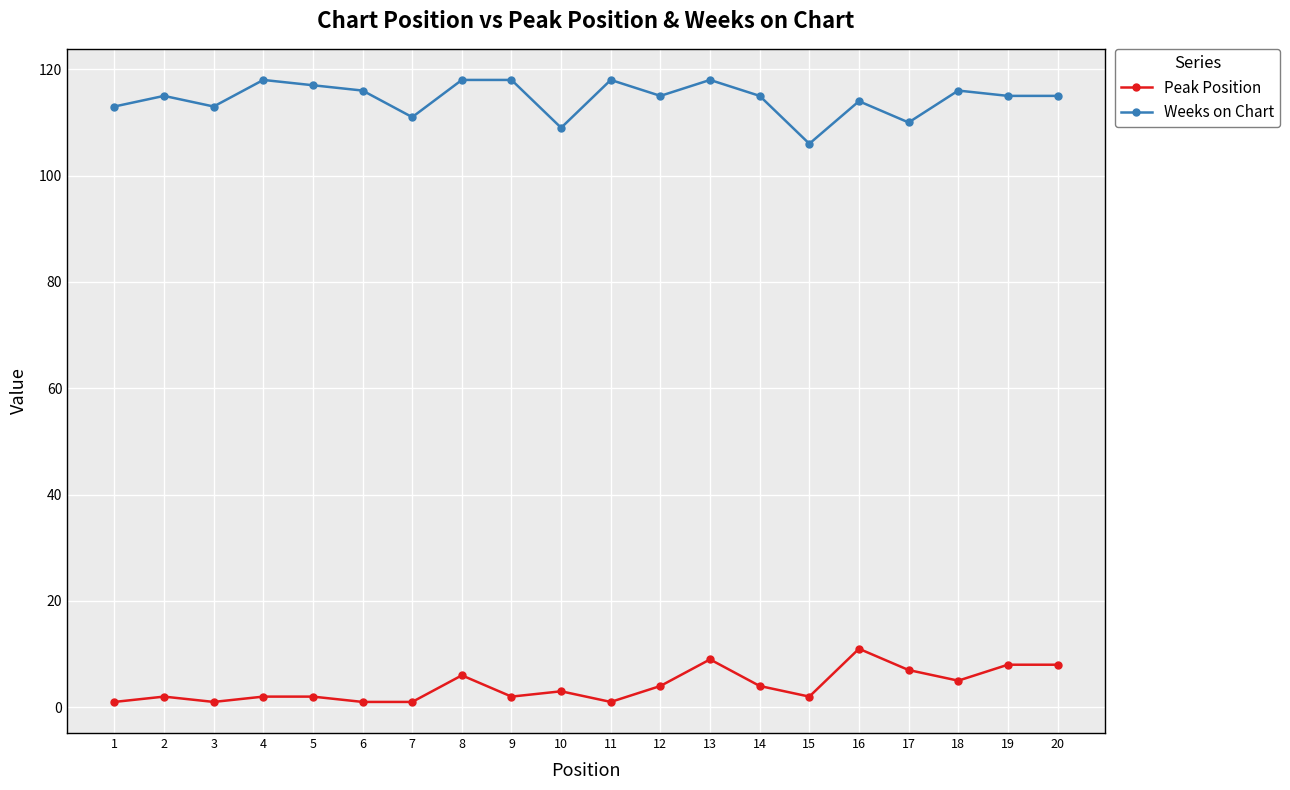

True or false: Weeks on Chart and Peak Position intersect in this chart.

False